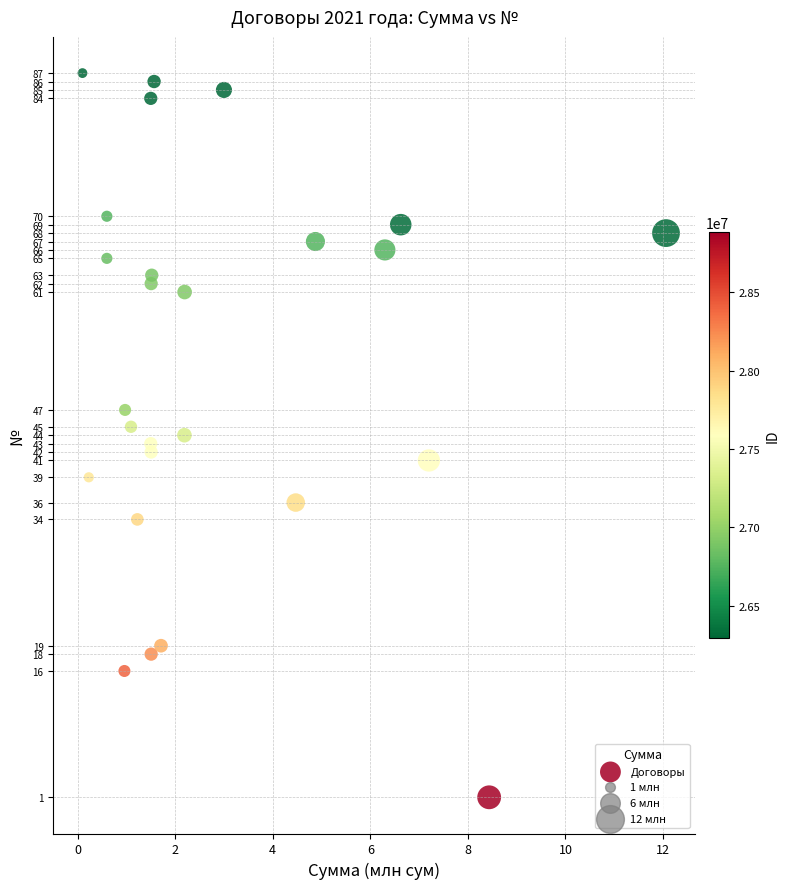

What is the range of Y values (max minus min)?

86